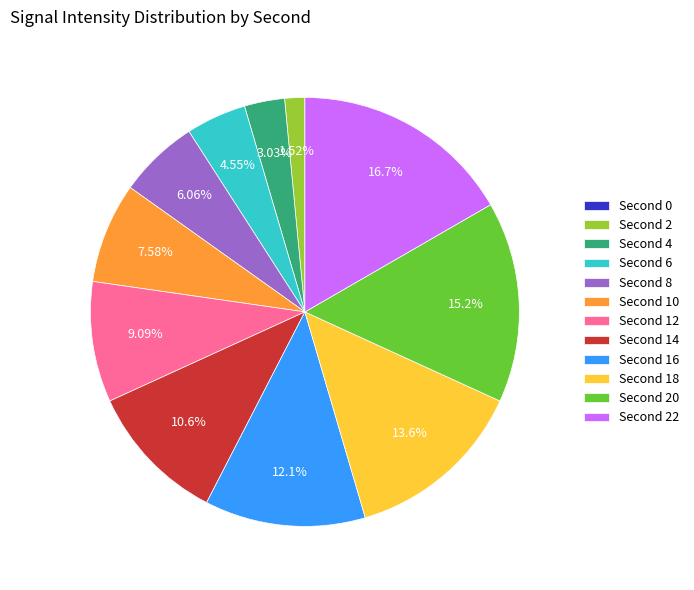

Does any single category account for the majority?

No